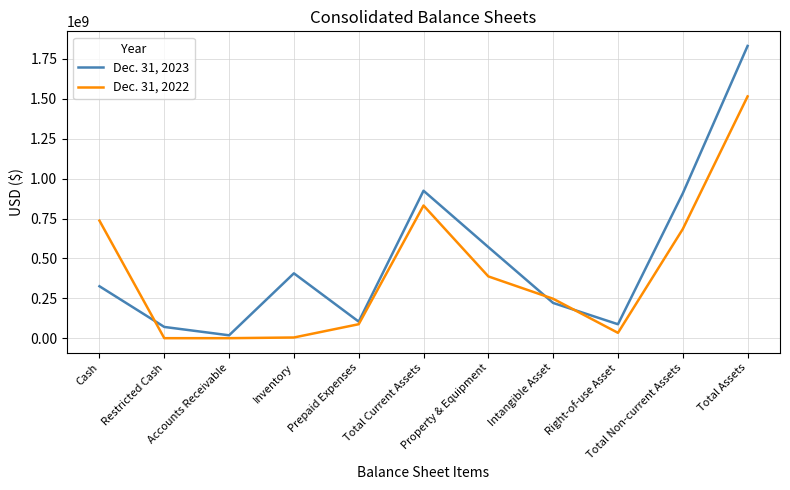

What position from the left is Cash?

1